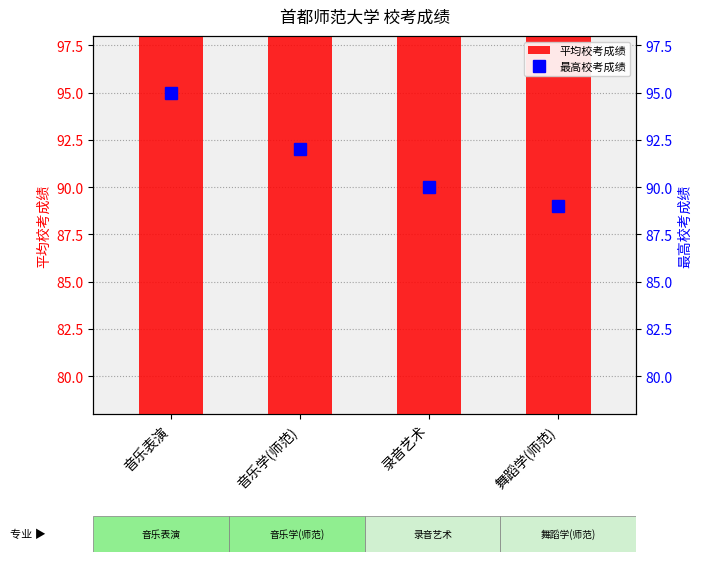

Rank the series by their maximum value, from lowest to highest.

平均校考成绩, 最高校考成绩